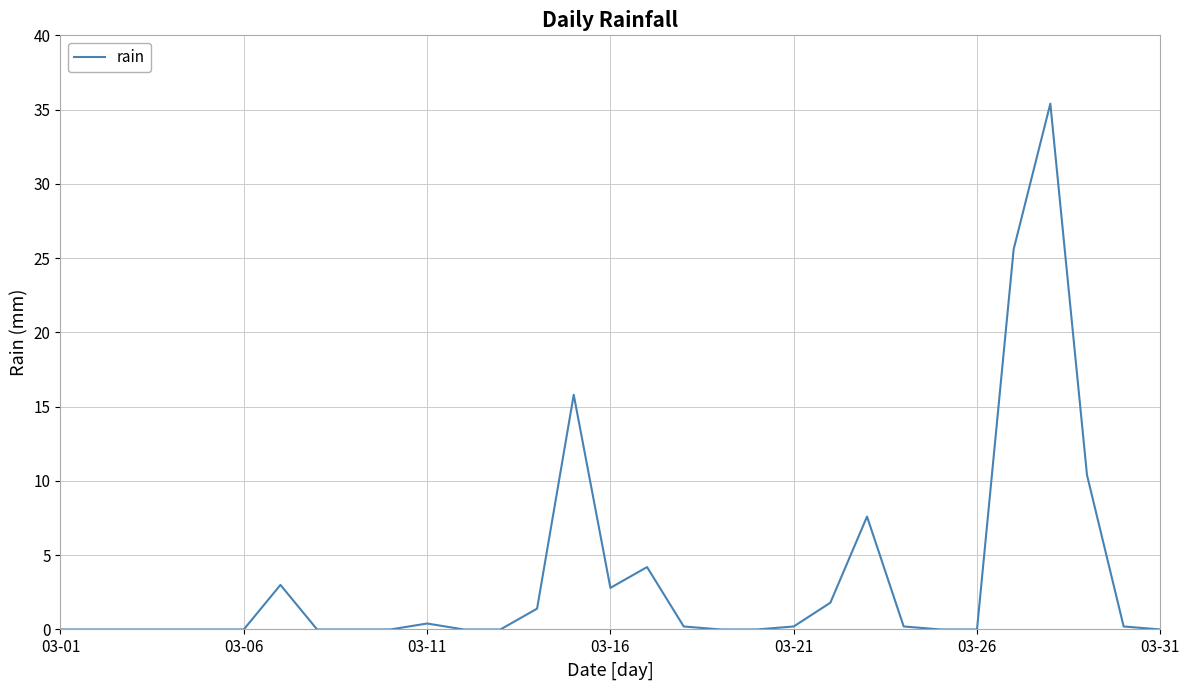

What is the average value?

3.5